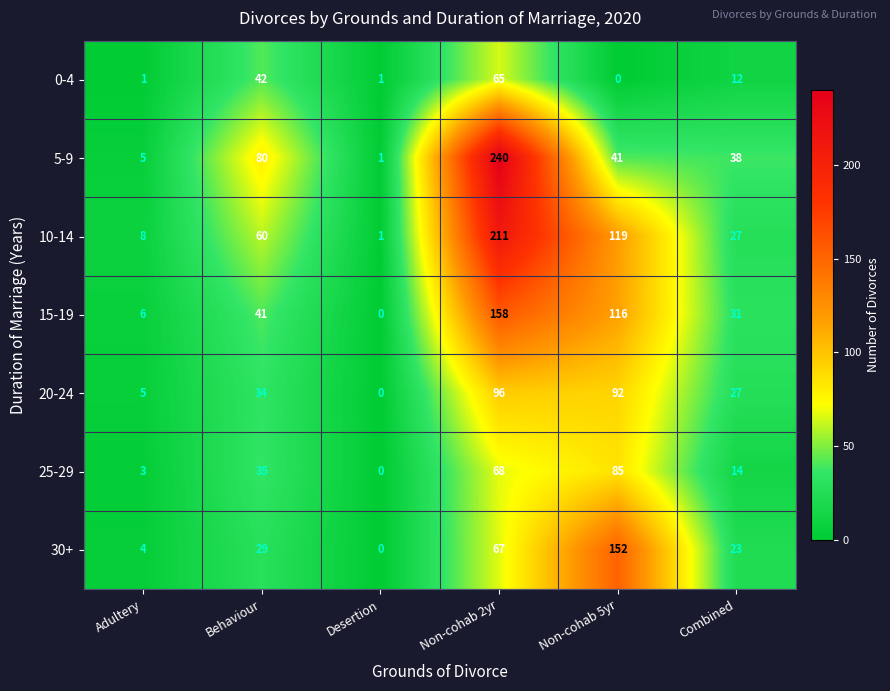

What is the difference between the highest and lowest values at Combined?

26